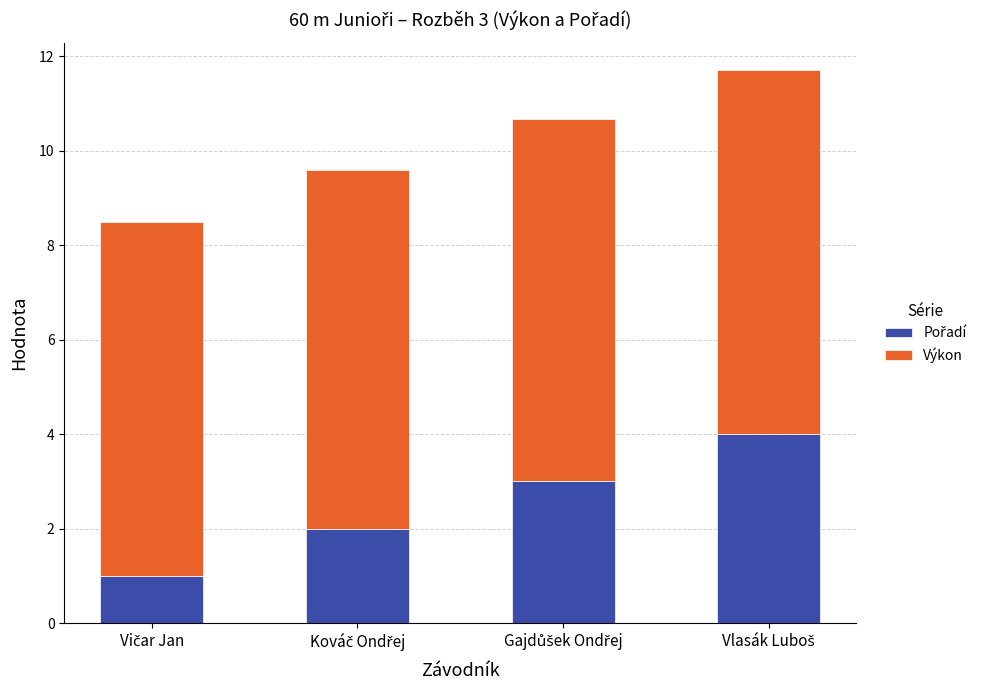

How many distinct data groups are displayed?

2